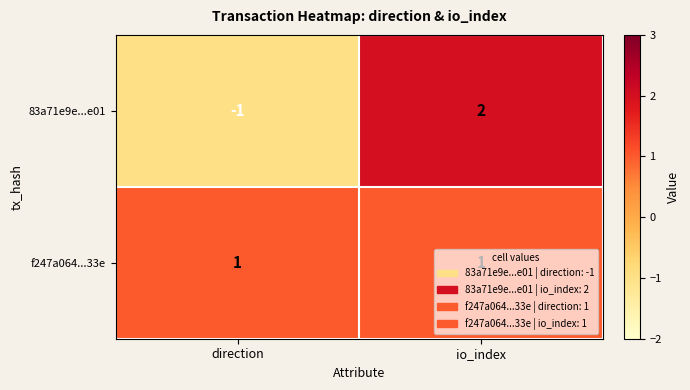

Which category has the lowest value across all series?

direction